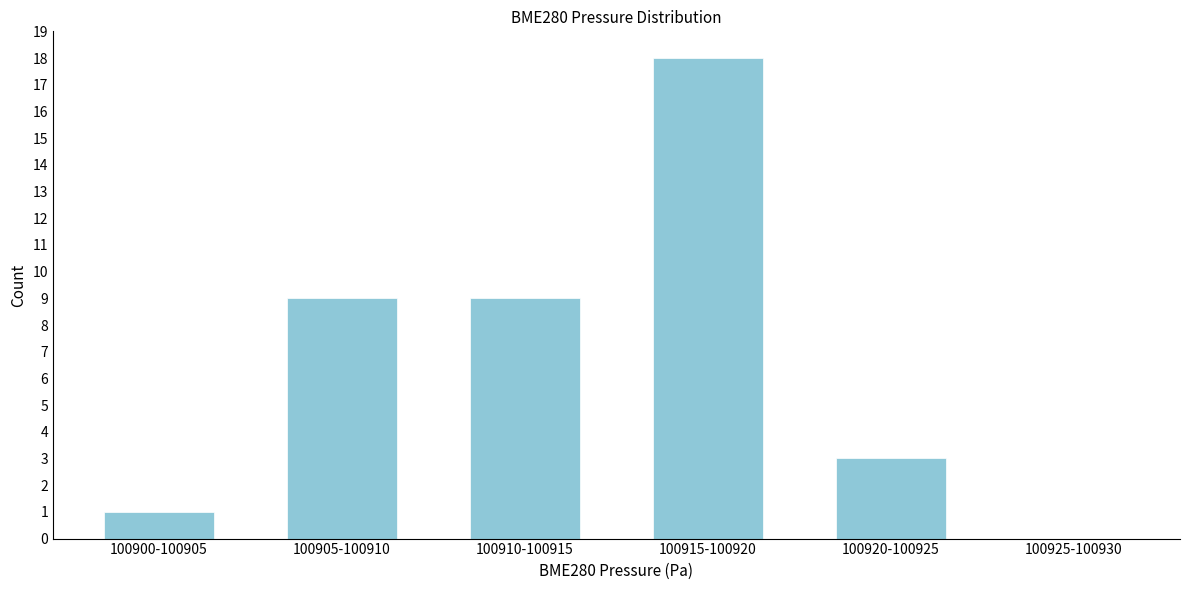

Reading left to right, list all the values displayed in this chart.

100900-100905=1	100905-100910=9	100910-100915=9	100915-100920=18	100920-100925=3	100925-100930=0